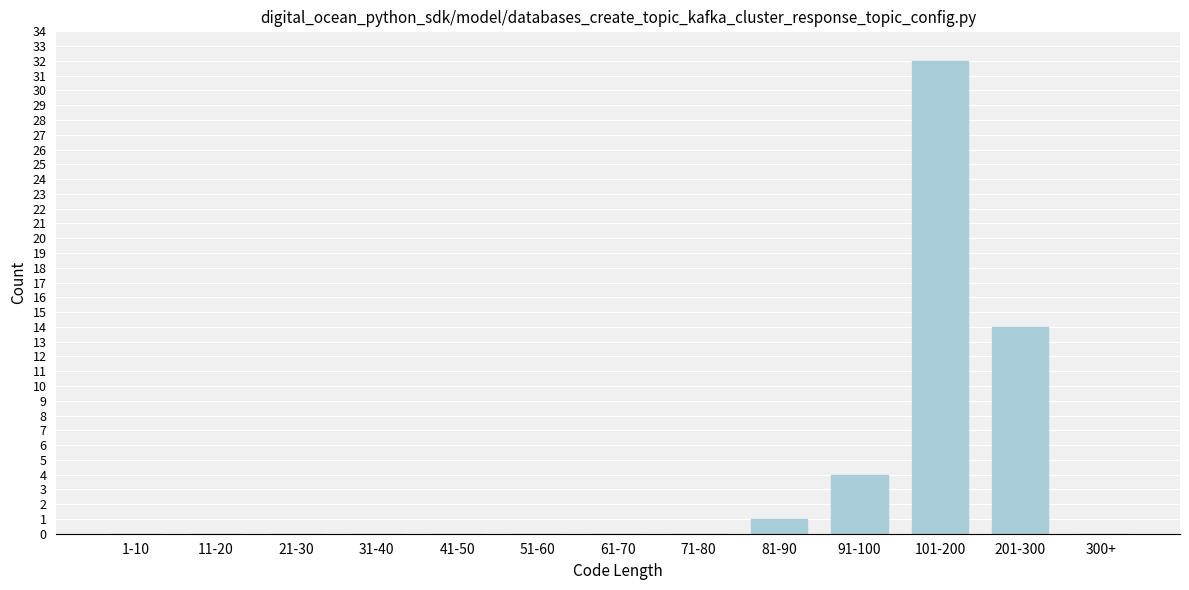

Reading right to left, extract all data points from this chart.

300+=0	201-300=14	101-200=32	91-100=4	81-90=1	71-80=0	61-70=0	51-60=0	41-50=0	31-40=0	21-30=0	11-20=0	1-10=0